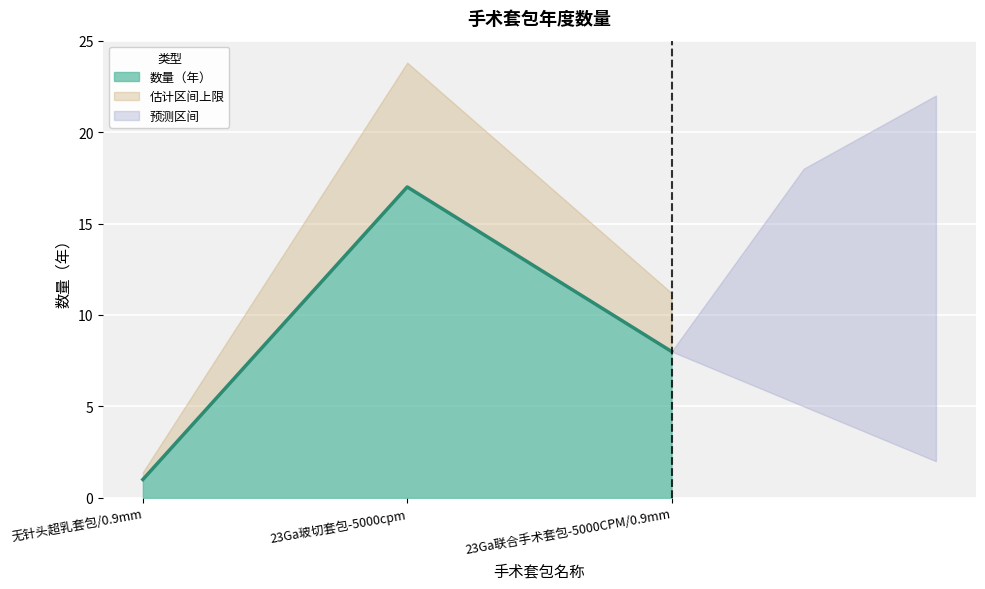

Rank the categories by value from lowest to highest.

无针头超乳套包/0.9mm, 23Ga联合手术套包-5000CPM/0.9mm, 23Ga玻切套包-5000cpm